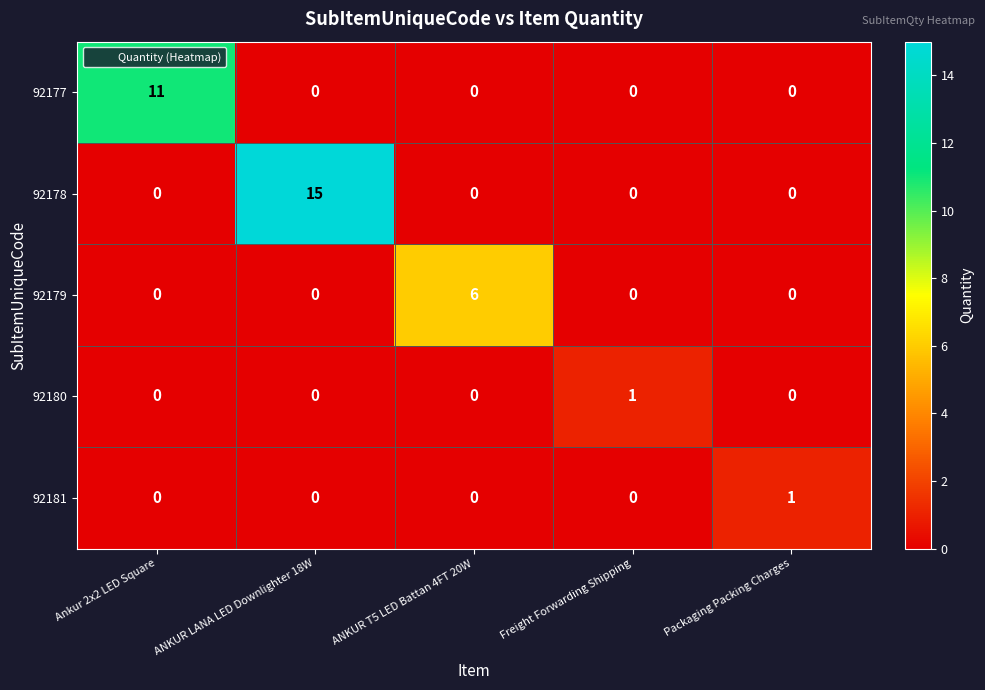

True or false: 92180 has a value of 0 at Packaging Packing Charges.

True